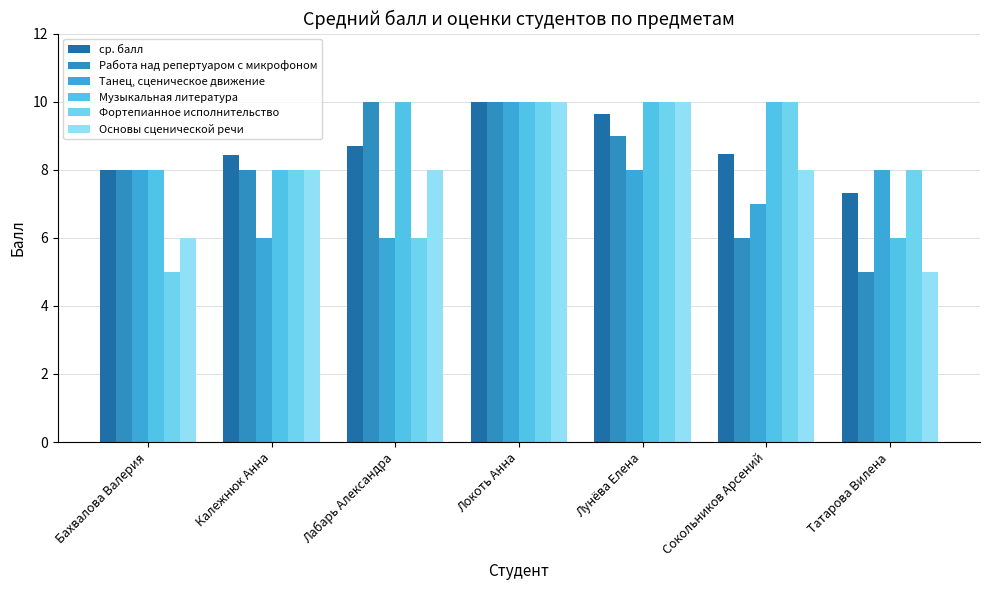

The Музыкальная литература series shows 12.9 at Калежнюк Анна. True or false?

False